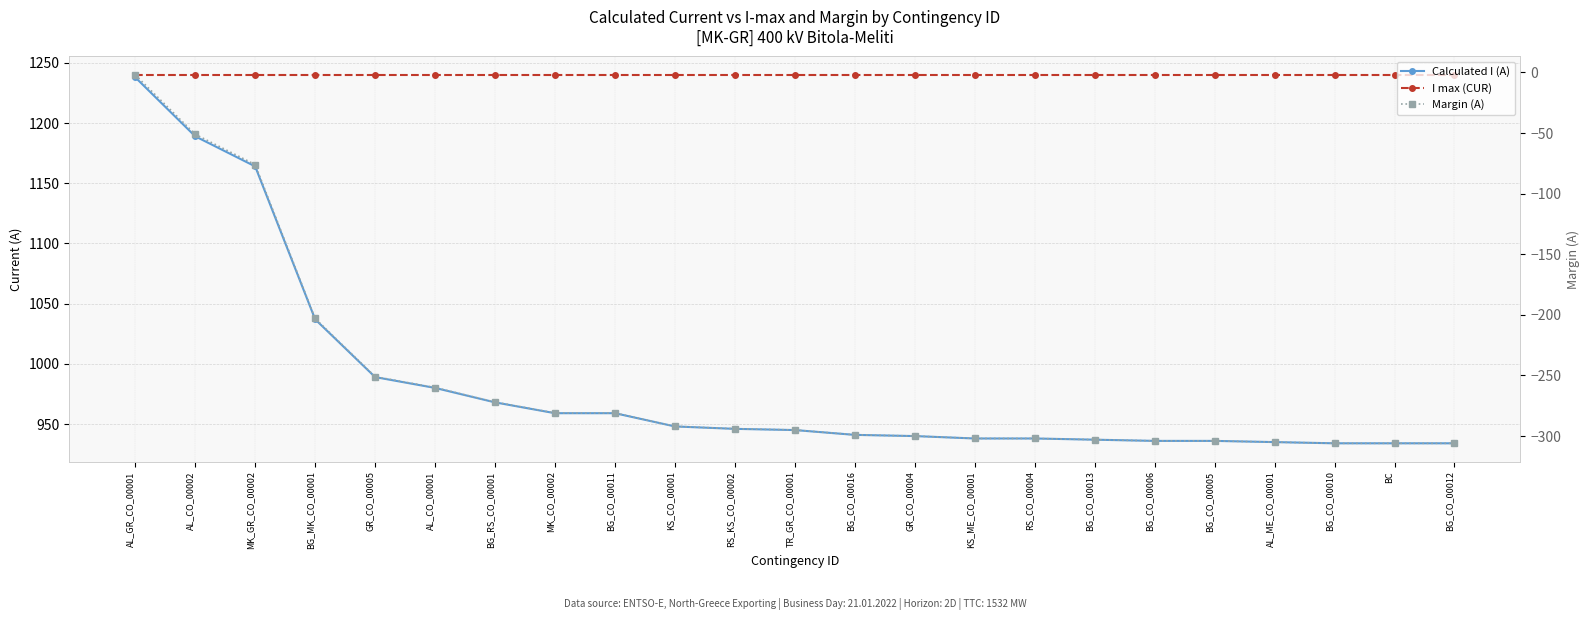

True or false: Margin (A) and I max (CUR) cross at least once.

False